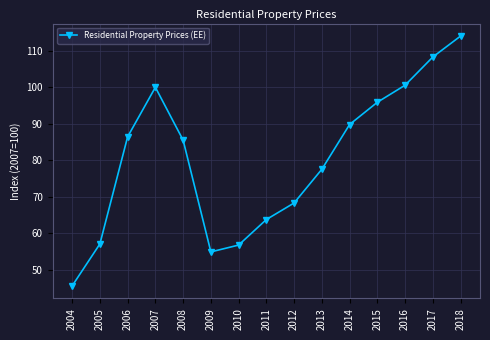

At which label is the value closest to 79?

2013